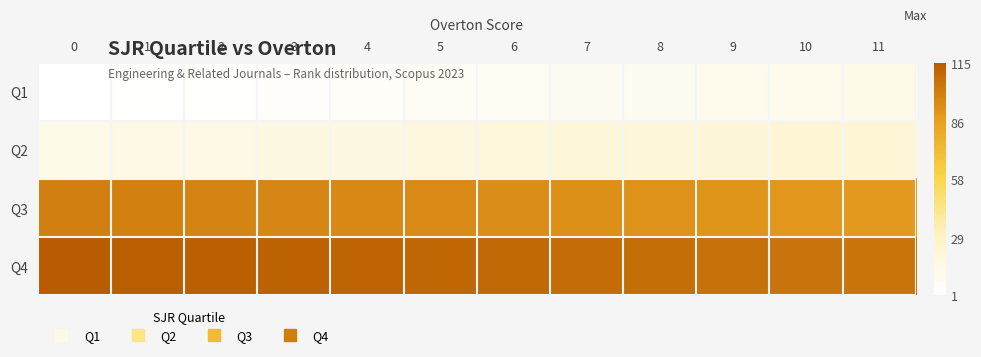

Reading left to right, what are all the values shown in this chart?

Q1: 0=1	1=2	2=3	3=4	4=5	5=6	6=7	7=8	8=9	9=10	10=11	11=12
Q2: 0=13	1=14	2=15	3=16	4=17	5=18	6=19	7=20	8=21	9=22	10=23	11=24
Q3: 0=100	1=99	2=98	3=97	4=96	5=95	6=94	7=93	8=92	9=91	10=90	11=89
Q4: 0=115	1=114	2=113	3=112	4=111	5=110	6=109	7=108	8=107	9=106	10=105	11=104